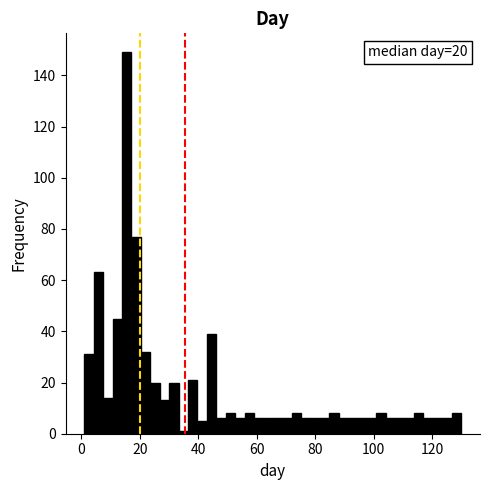

Read against the x-axis, roughly where is the centre of the tallest bar?

16